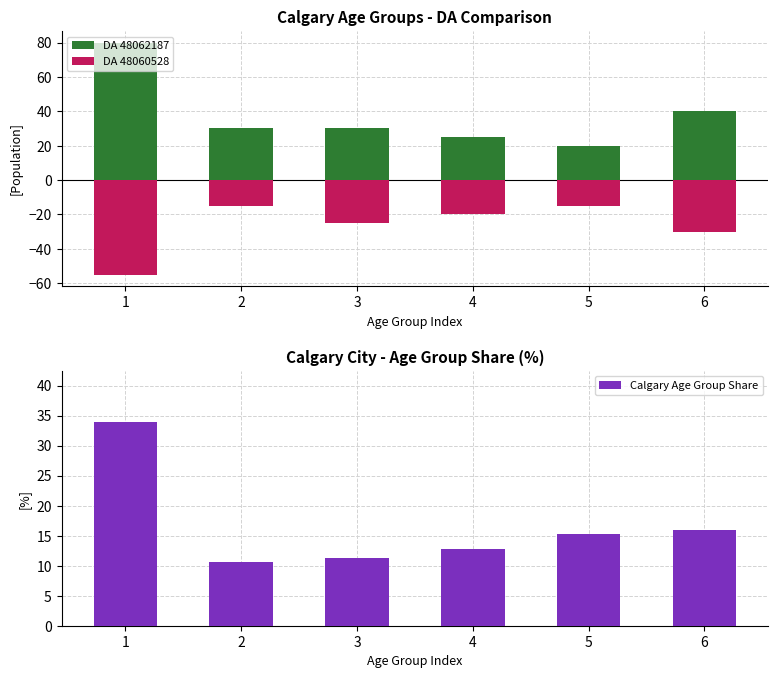

Reading right to left, list all the values displayed in this chart.

DA 48062187: 40.0	20.0	25.0	30.0	30.0	80.0
DA 48060528: -30.0	-15.0	-20.0	-25.0	-15.0	-55.0
Calgary Age Group Share: 16.0	15.3	12.8	11.3	10.6	34.0